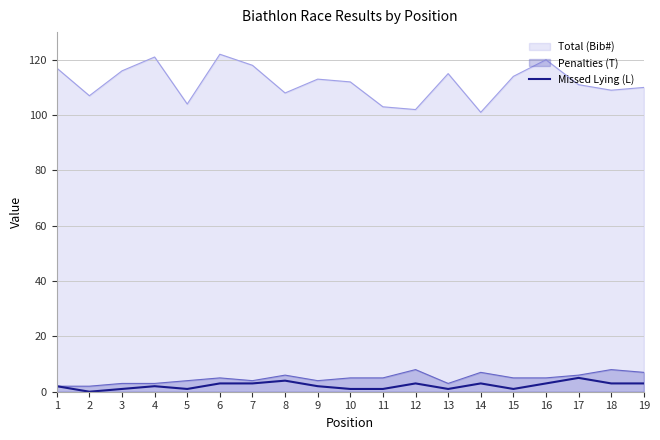

Is the value of Missed Lying (L) at 11 greater than the value of Penalties (T) at 5?

No